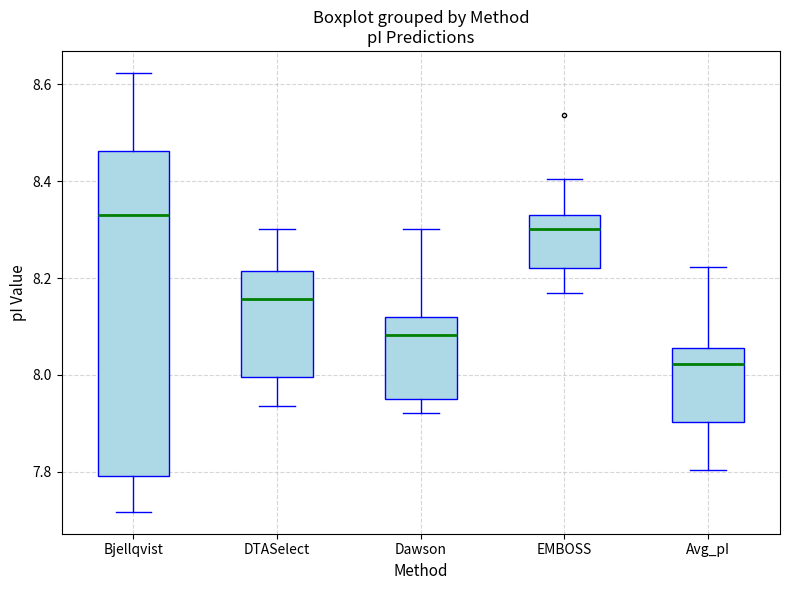

Comparing the boxes themselves (not the whiskers), which one is the tallest?

Bjellqvist